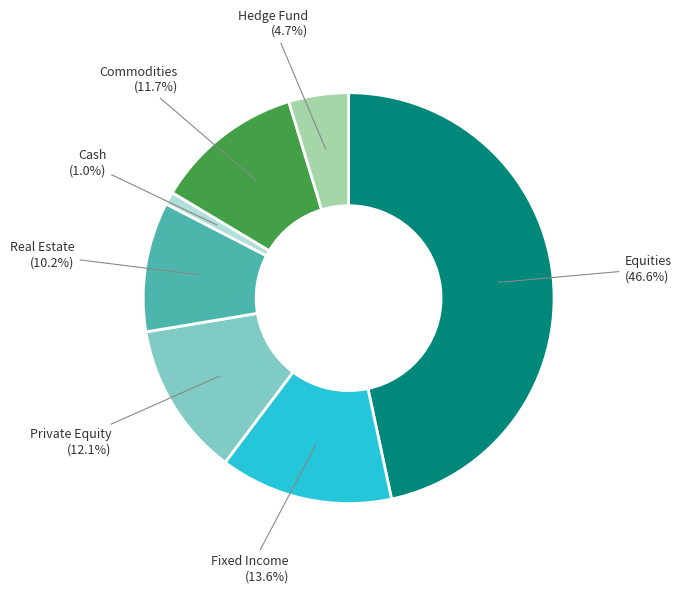

What percentage is the Hedge Fund slice, to the nearest percent?

5%